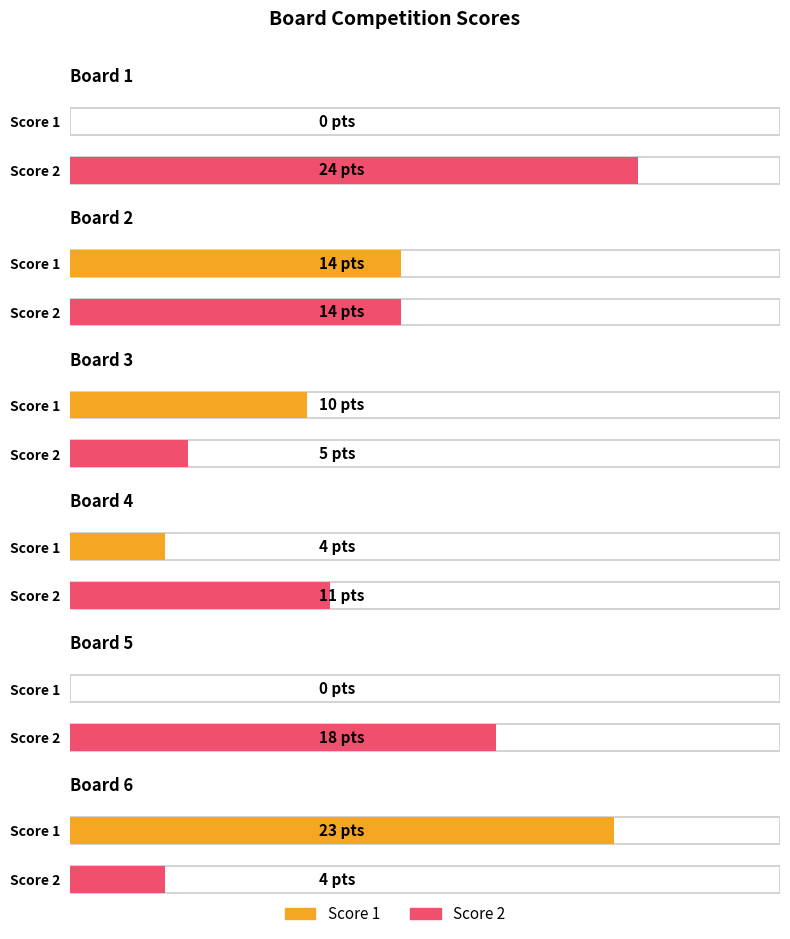

Rank the series at Board 1 from lowest to highest value.

Score 1, Score 2